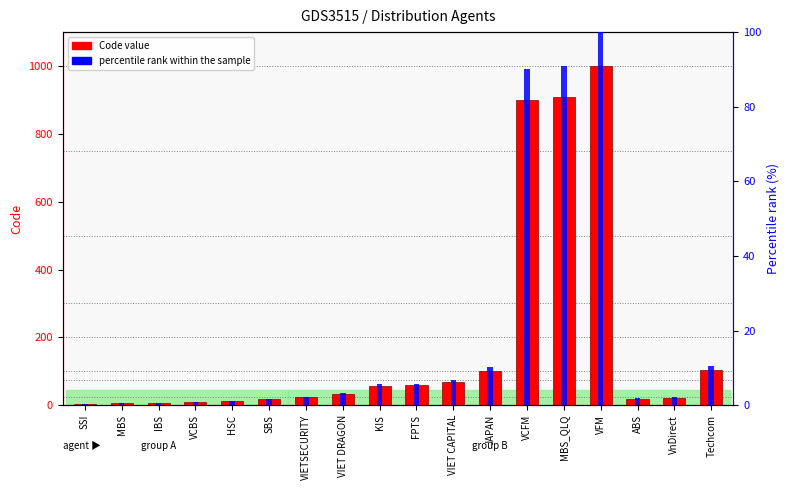

Reading left to right, extract all data points from this chart.

Code value: 3.0	5.0	7.0	9.0	11.0	17.0	23.0	33.0	57.0	58.0	68.0	101.0	900.0	909.0	999.0	18.0	21.0	105.0
percentile rank within the sample: 0.3	0.5	0.7	0.9	1.1	1.7	2.3	3.3	5.7	5.8	6.8	10.1	90.1	91.0	100.0	1.8	2.1	10.5